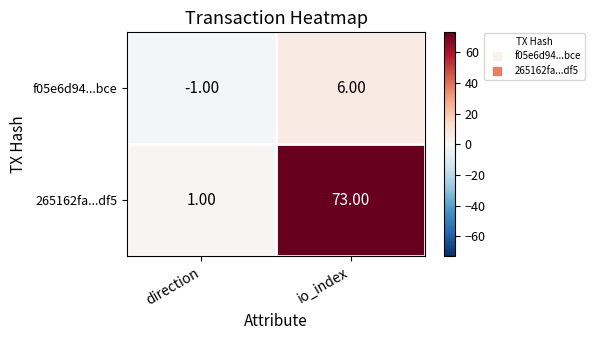

At which label is 265162fa...df5 closest to 37?

direction